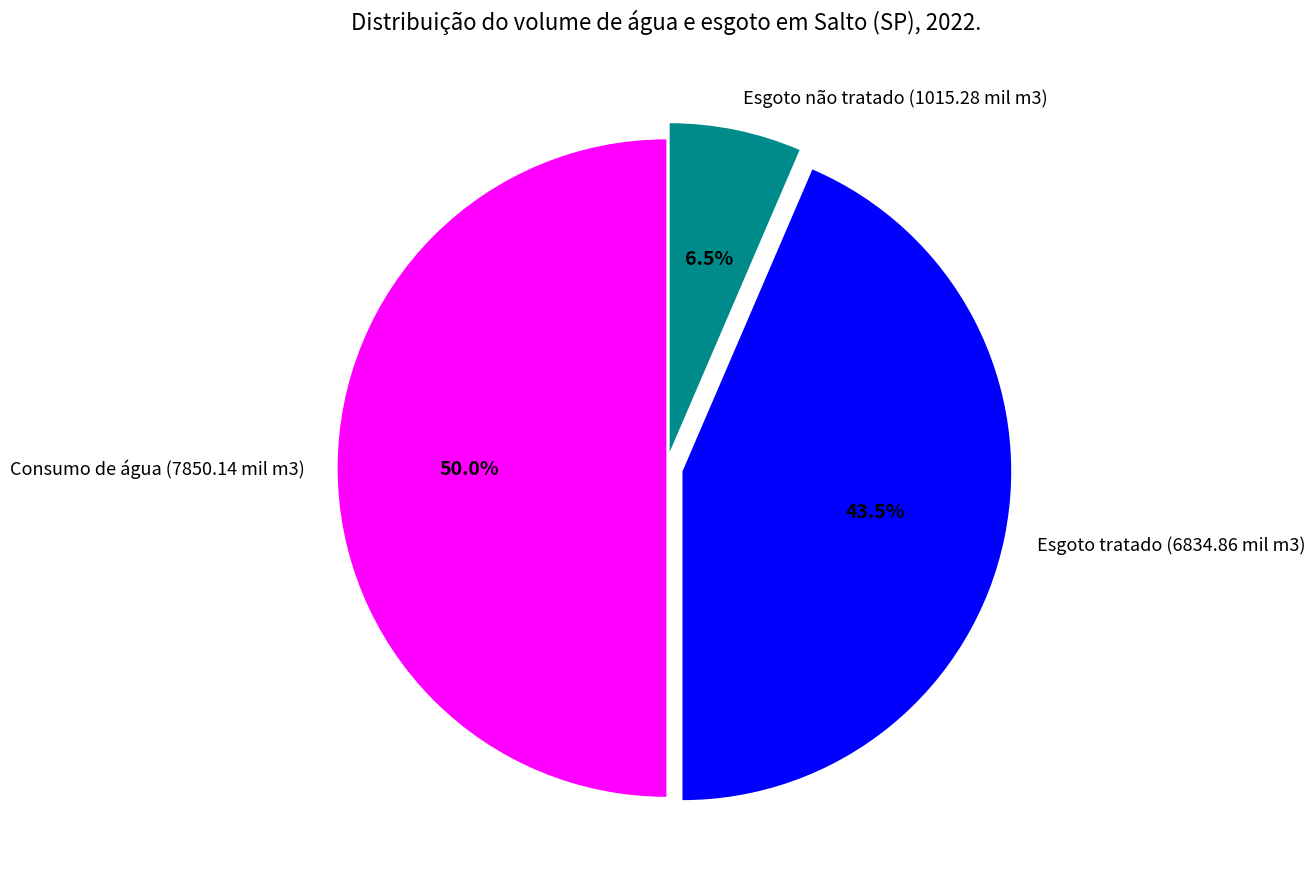

What percentage is the Consumo de água (7850.14 mil m3) slice, to the nearest percent?

50%